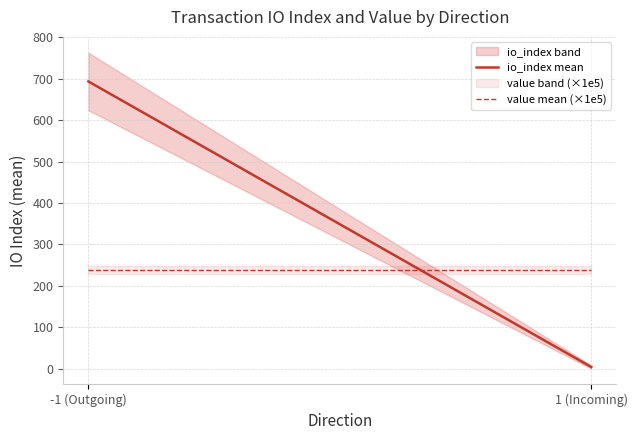

Does the chart display data point markers on the line(s)?

No